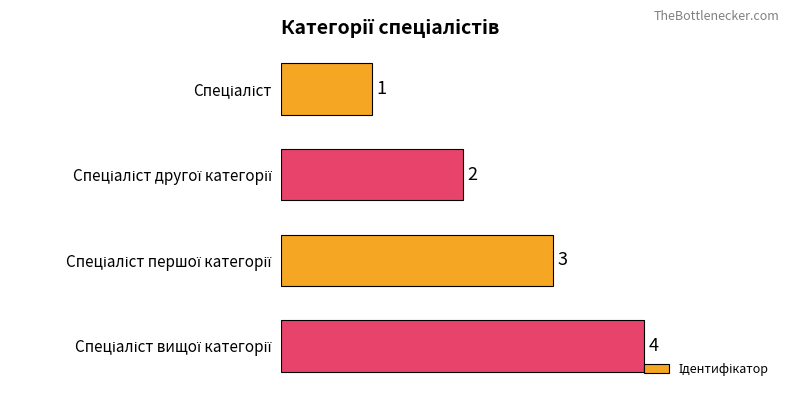

What is the sum of all values?

10